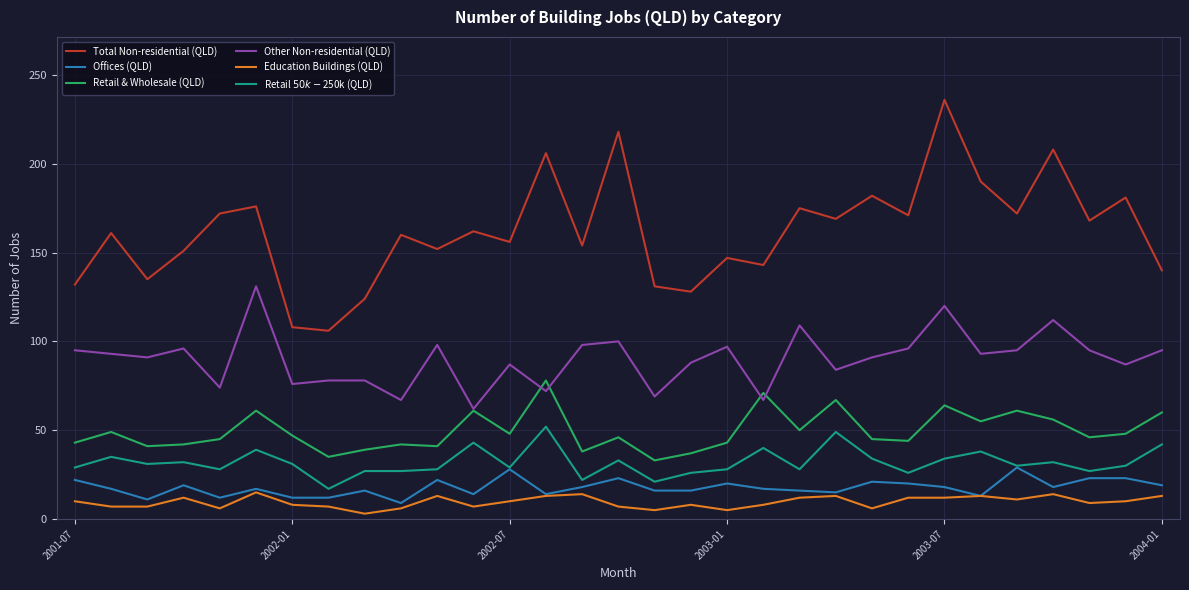

Which series has the largest range (max minus min)?

Total Non-residential (QLD)